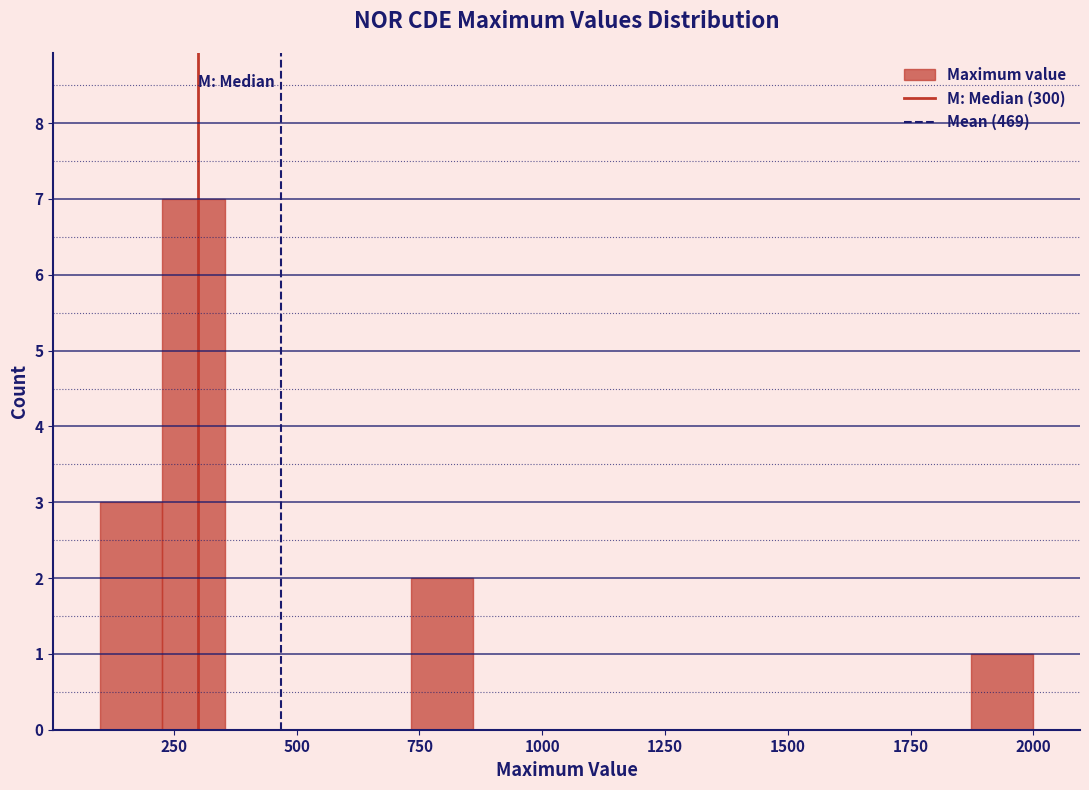

Read against the x-axis, roughly where is the centre of the tallest bar?

300